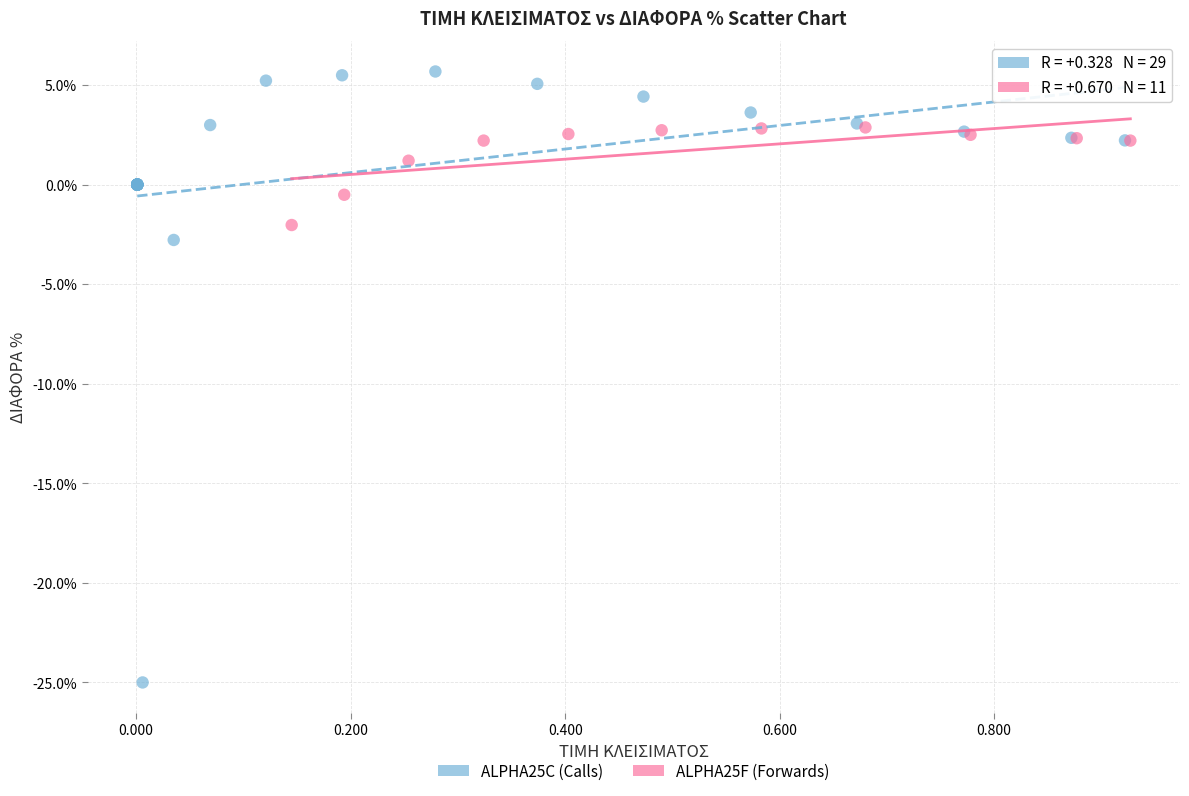

Which series has the widest spread of Y values?

ALPHA25C (Calls)